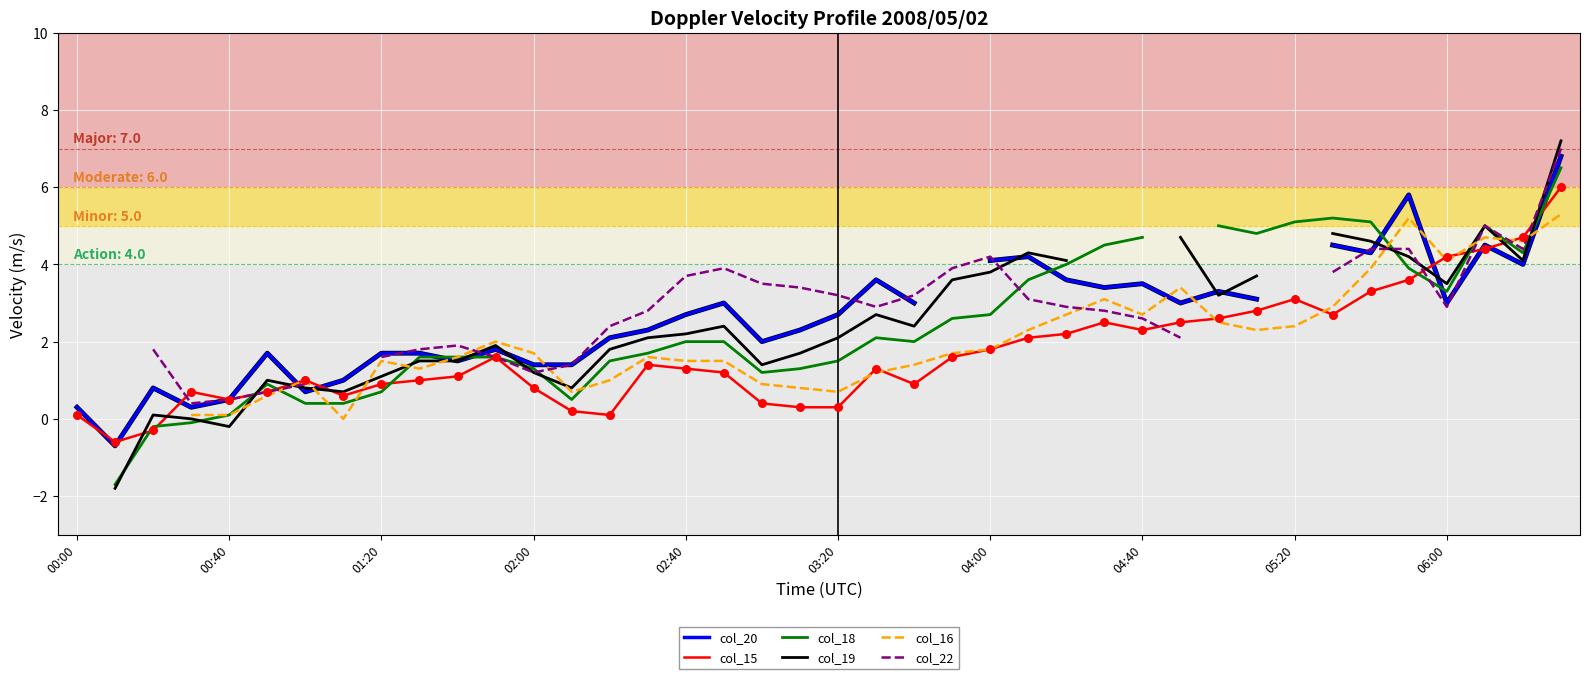

What is the lowest value of the col_15 series?

-0.6